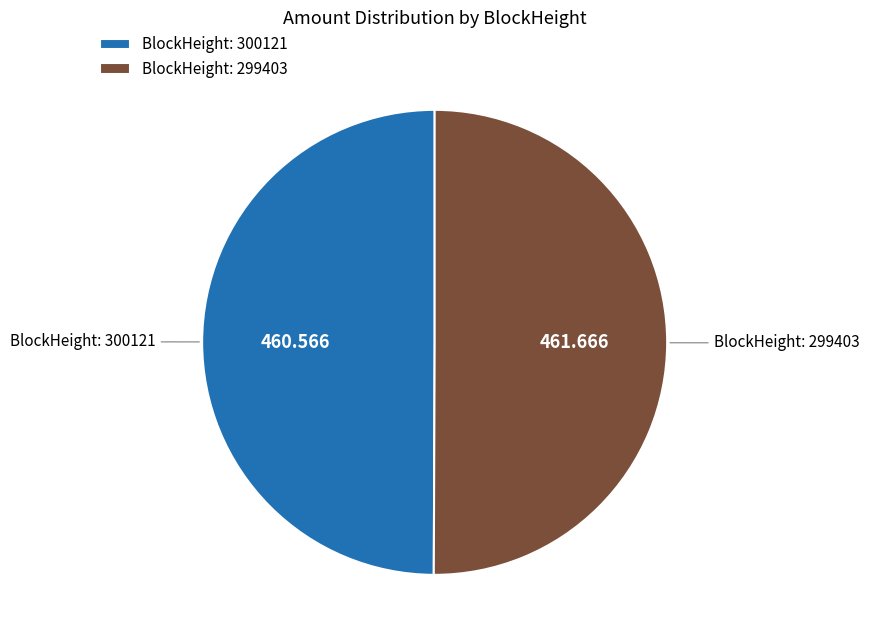

Combined, do BlockHeight: 299403 and BlockHeight: 300121 account for over 50%?

Yes